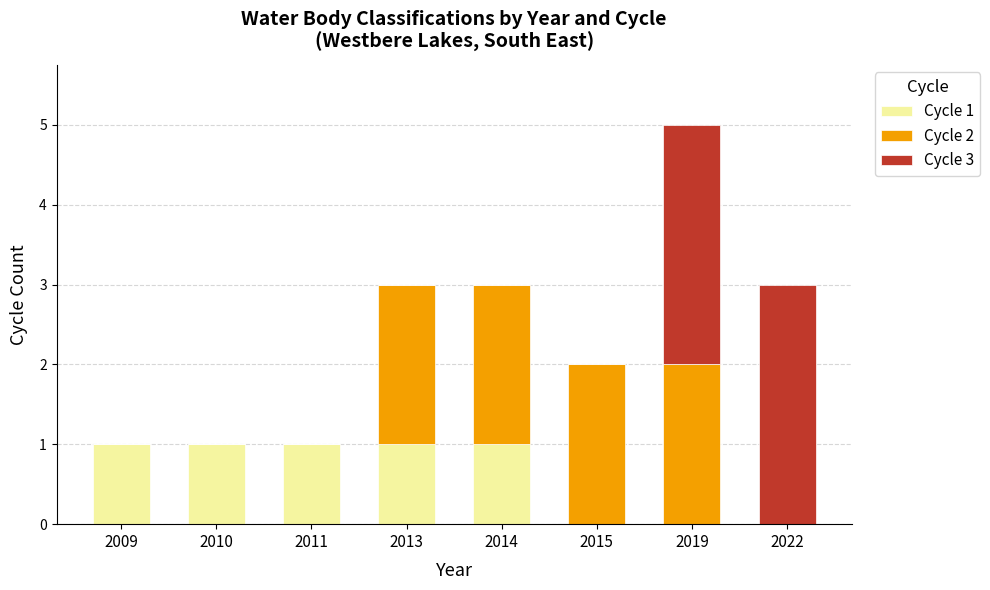

Is it true that Cycle 1 equals 1 at 2013?

True